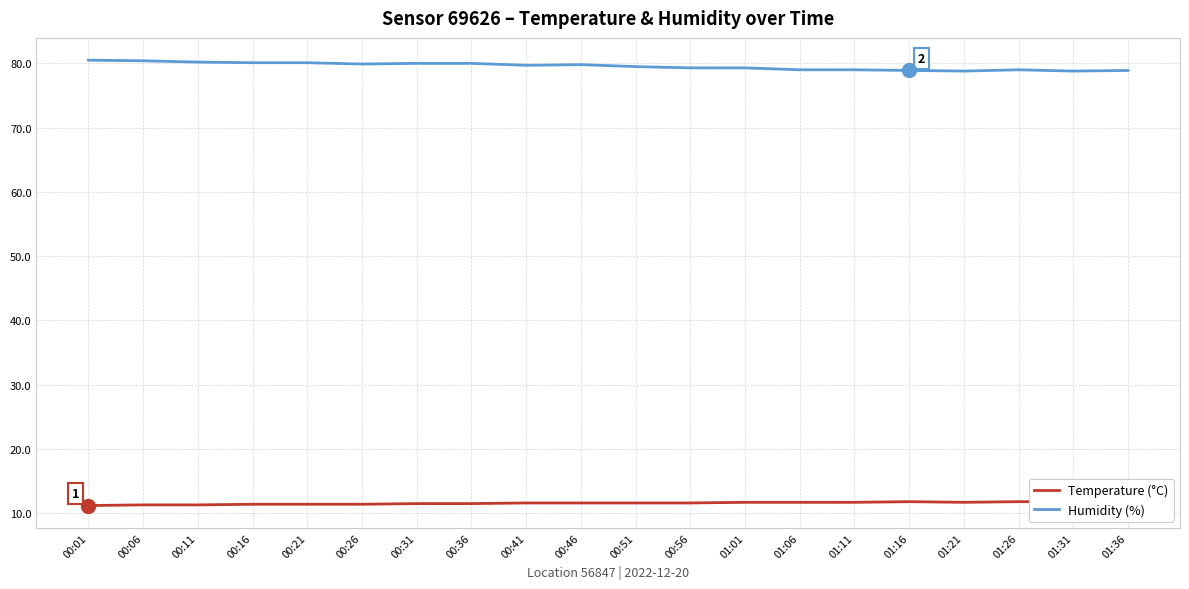

What is the maximum value shown in the chart?

80.5